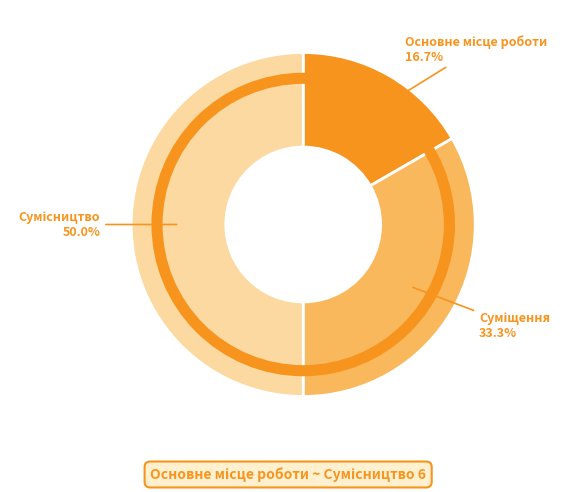

To the nearest percent, what percentage of the pie is Сумісництво?

50%